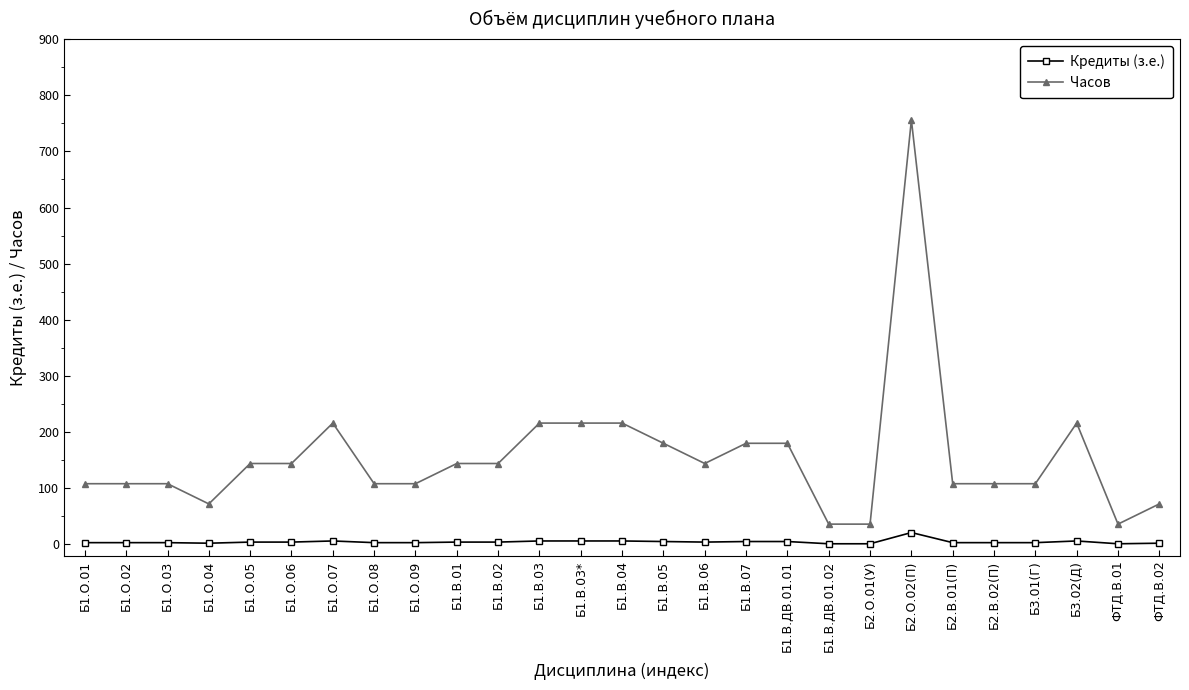

Which series has the largest total across all categories?

Часов